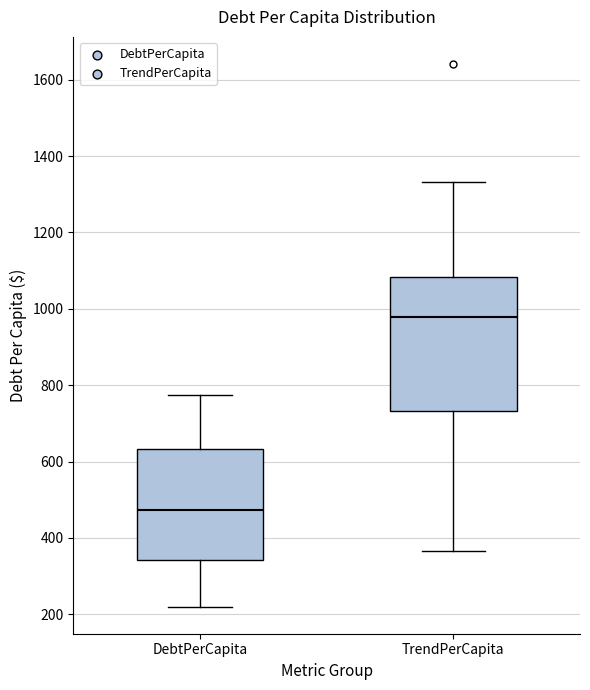

Which box has the highest median line?

TrendPerCapita